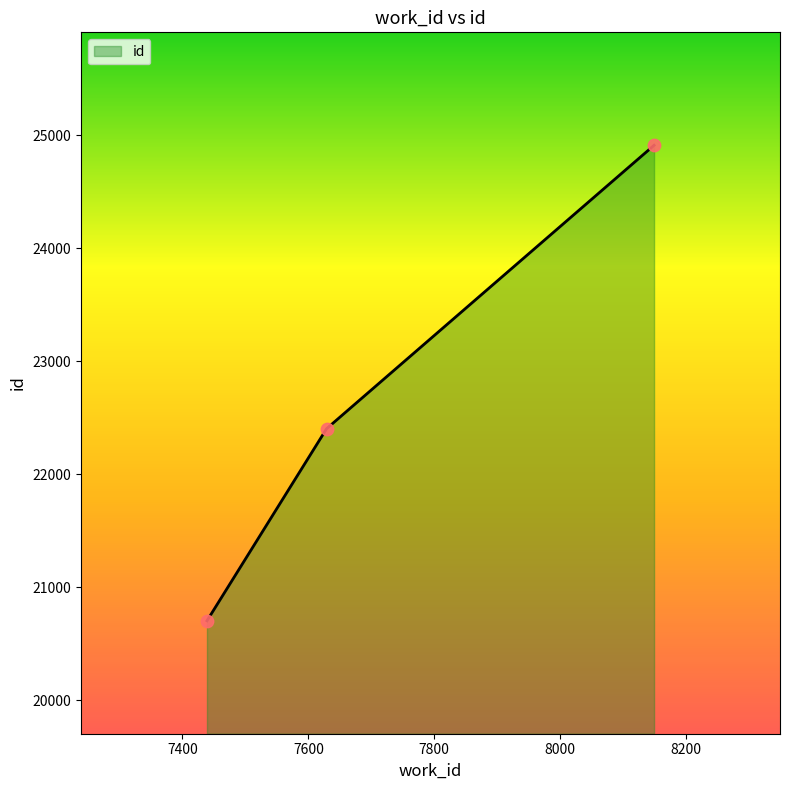

Approximately how many times larger is the value at 7629 compared to 7439?

1.1